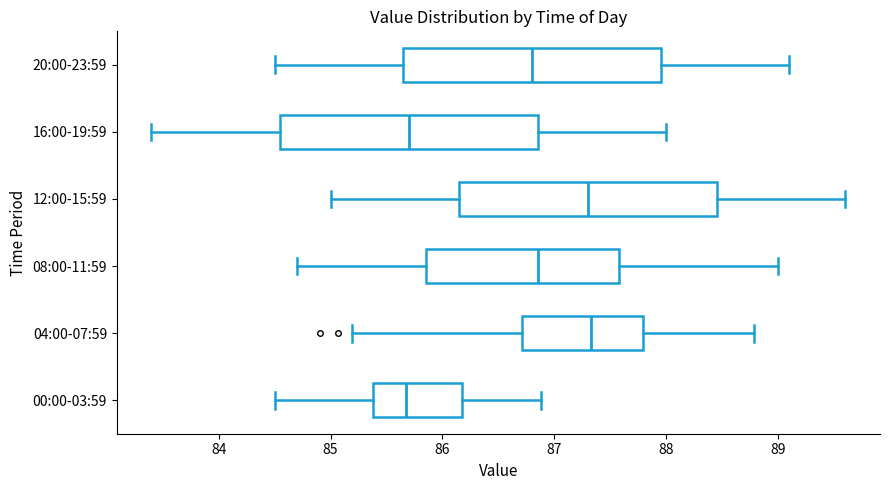

Where is the left edge of the box for 16:00-19:59 on the x-axis? The values are not printed on the chart, so give them approximately, as read against the axis.

84.6